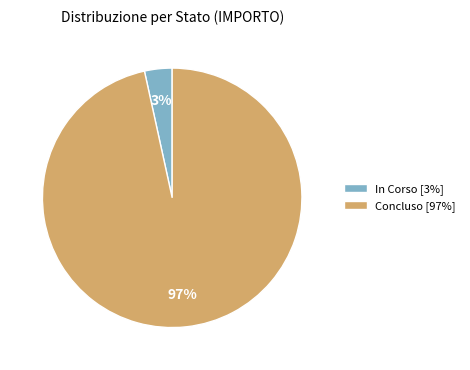

What is the smallest slice in the pie chart?

In Corso [3%]